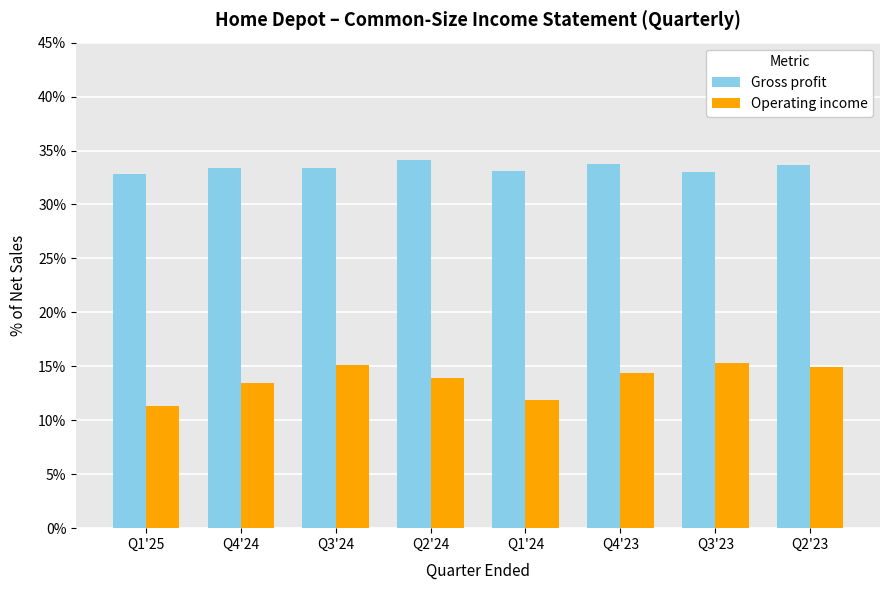

The value of Operating income at Q2'23 is 0.1. True or false?

False